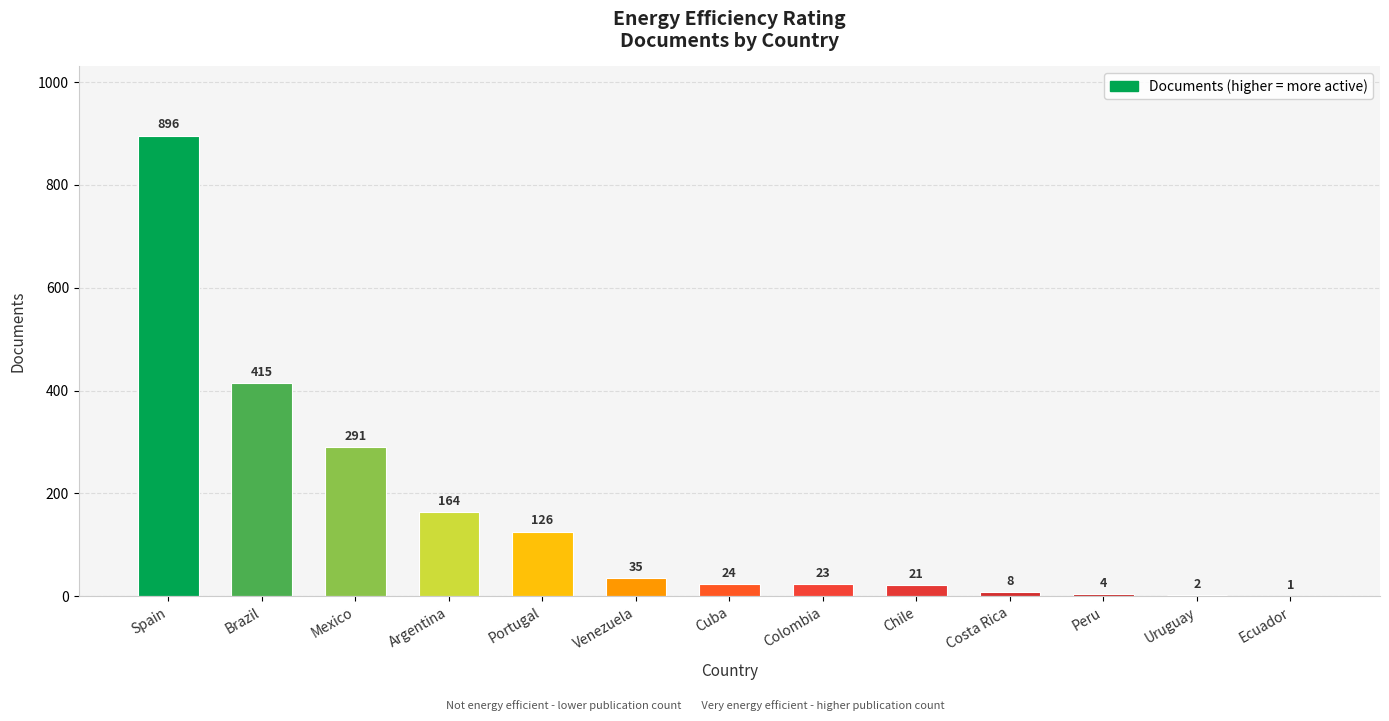

Reading left to right, what are all the values shown in this chart?

Spain=896	Brazil=415	Mexico=291	Argentina=164	Portugal=126	Venezuela=35	Cuba=24	Colombia=23	Chile=21	Costa Rica=8	Peru=4	Uruguay=2	Ecuador=1